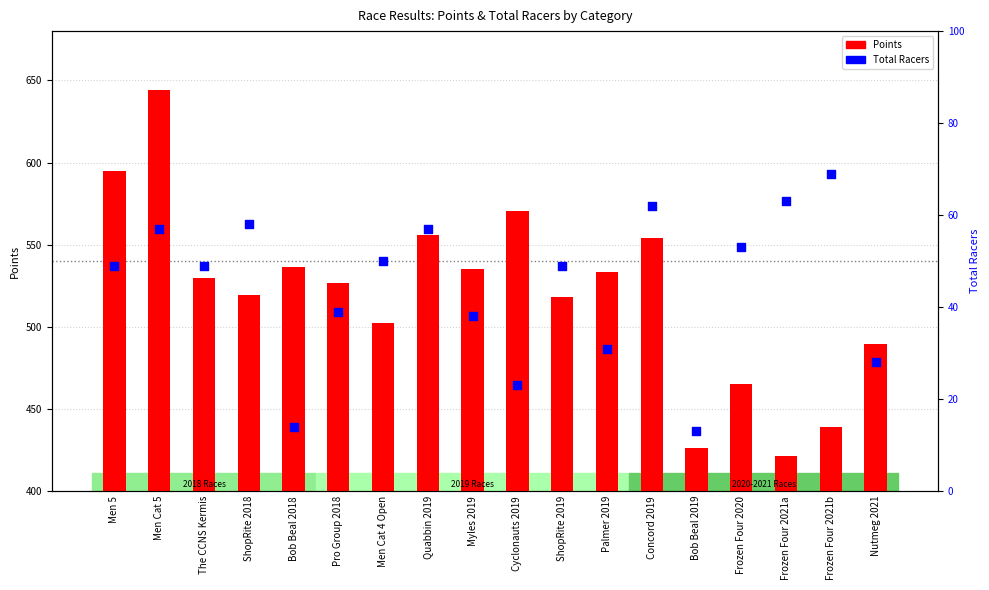

Which series has the largest Y range (max minus min)?

Points